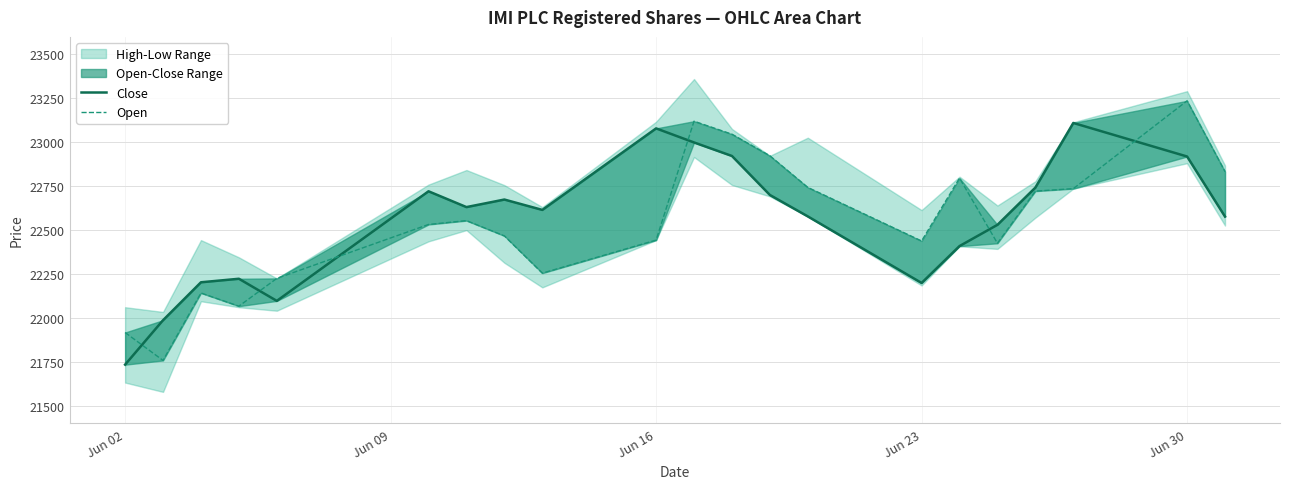

How many interior local valleys does the Close series have?

4